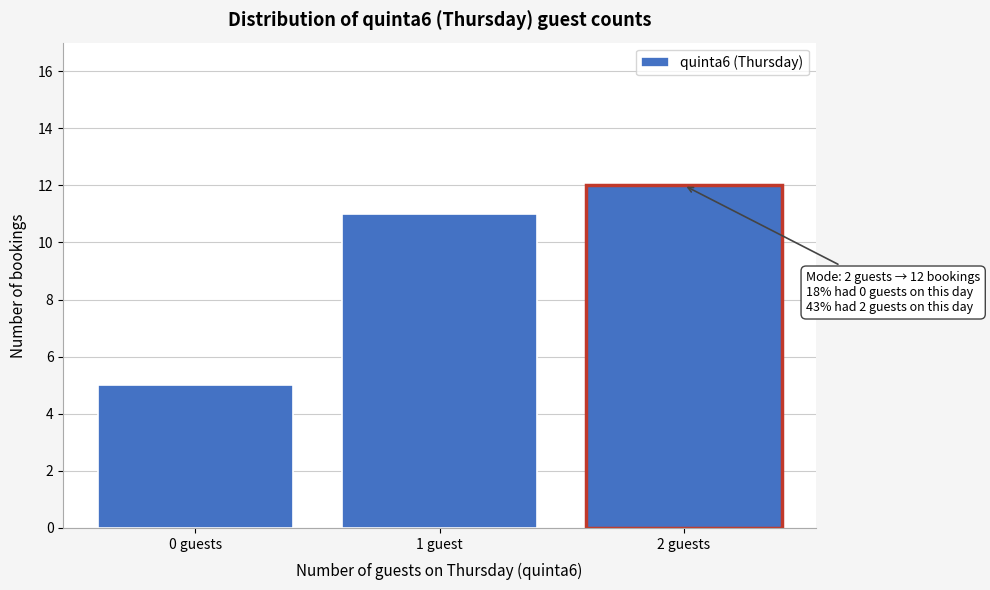

Reading left to right, list all the values displayed in this chart.

0 guests=5	1 guest=11	2 guests=12